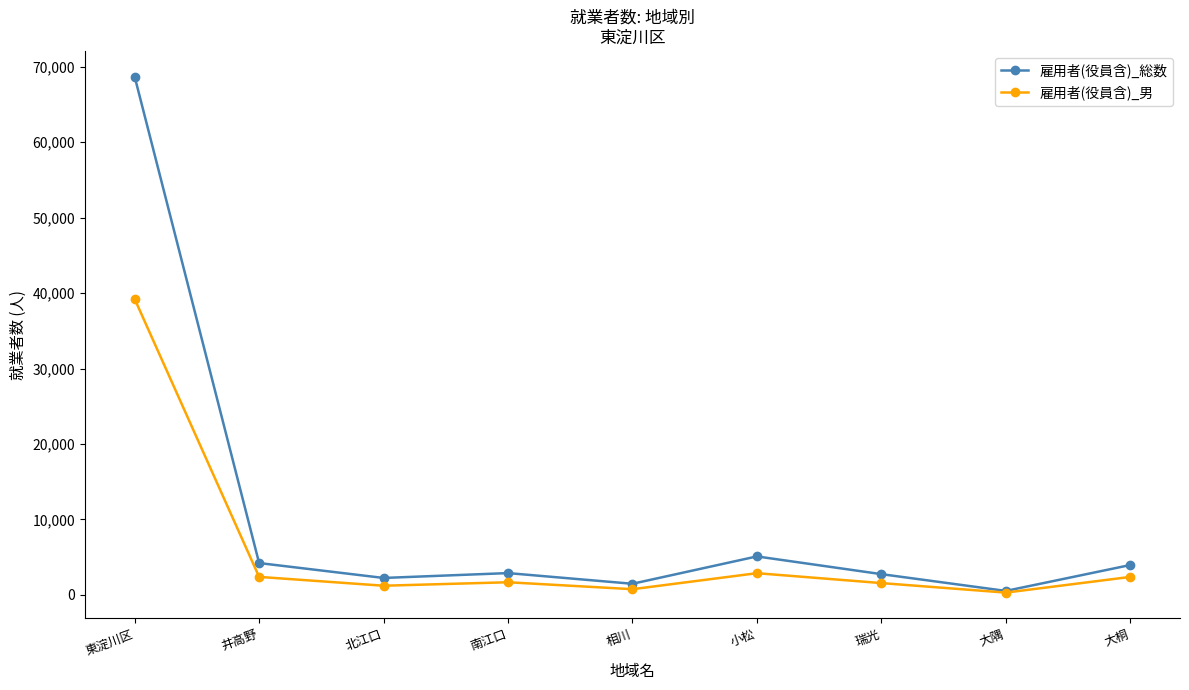

Which category has the highest value across all series?

東淀川区